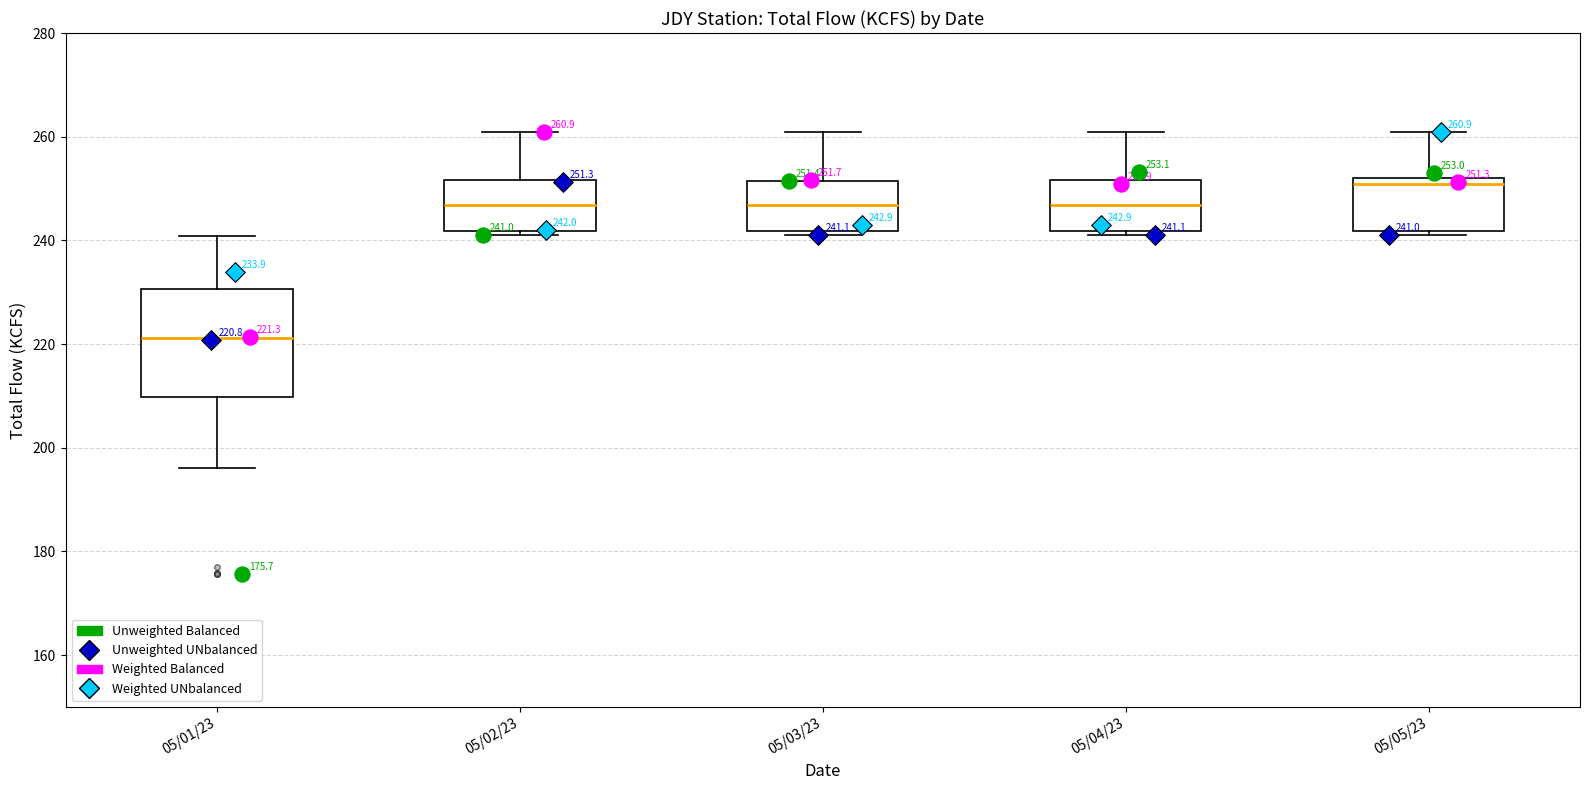

Comparing the boxes themselves (not the whiskers), which one is the tallest?

05/01/23